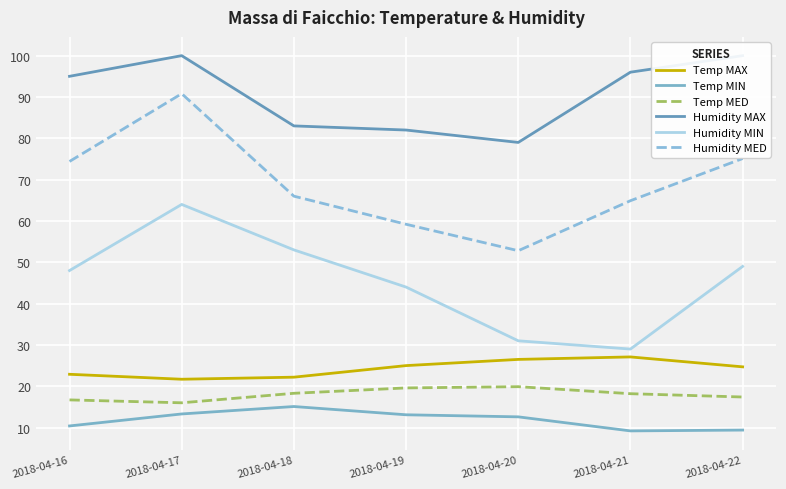

Which series has the largest total across all categories?

Humidity MAX